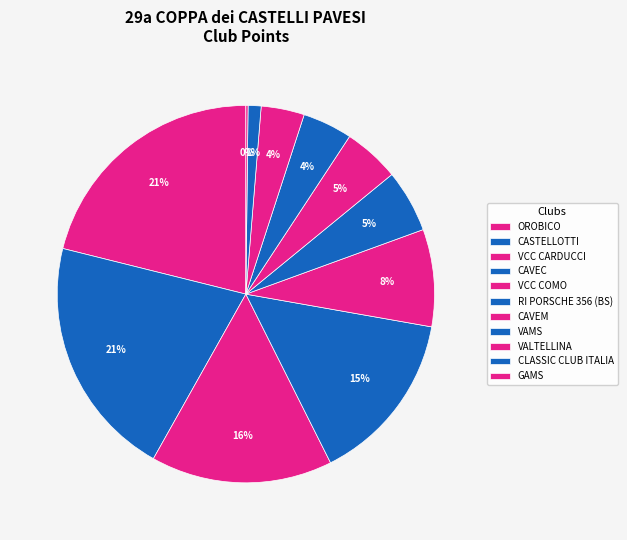

To the nearest percent, what percentage of the pie is VCC CARDUCCI?

16%